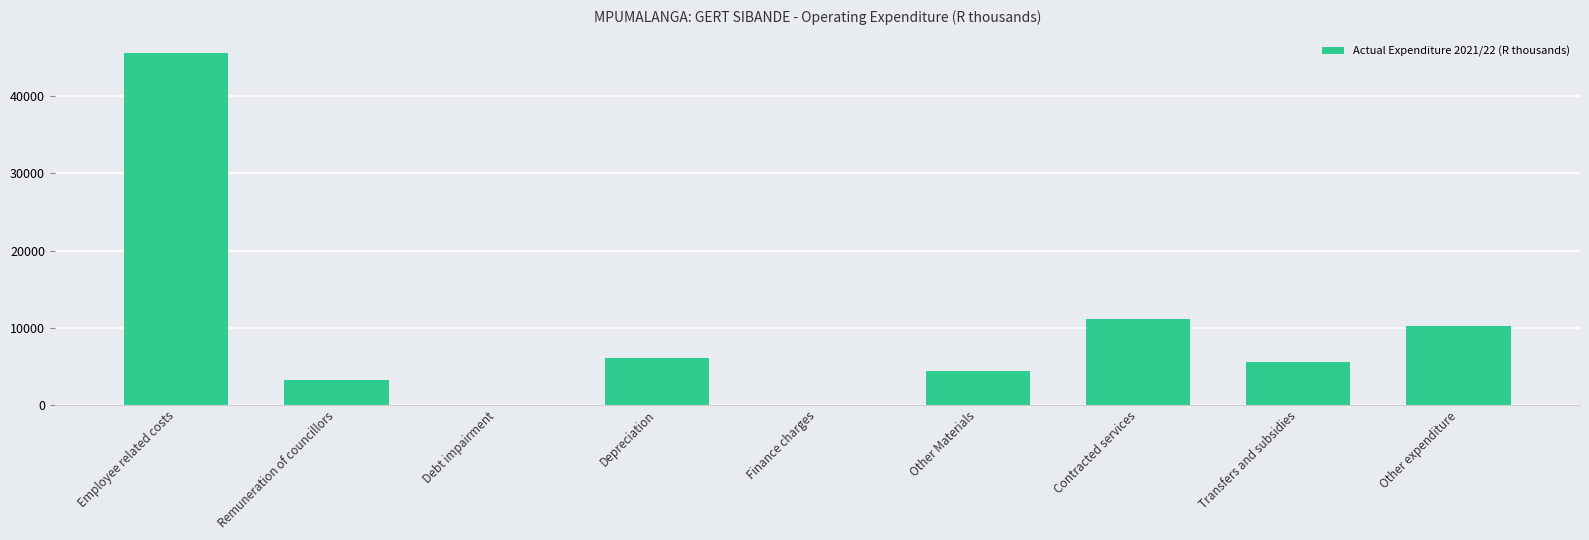

What is the change in value from Employee related costs to Other expenditure?

-35404.0